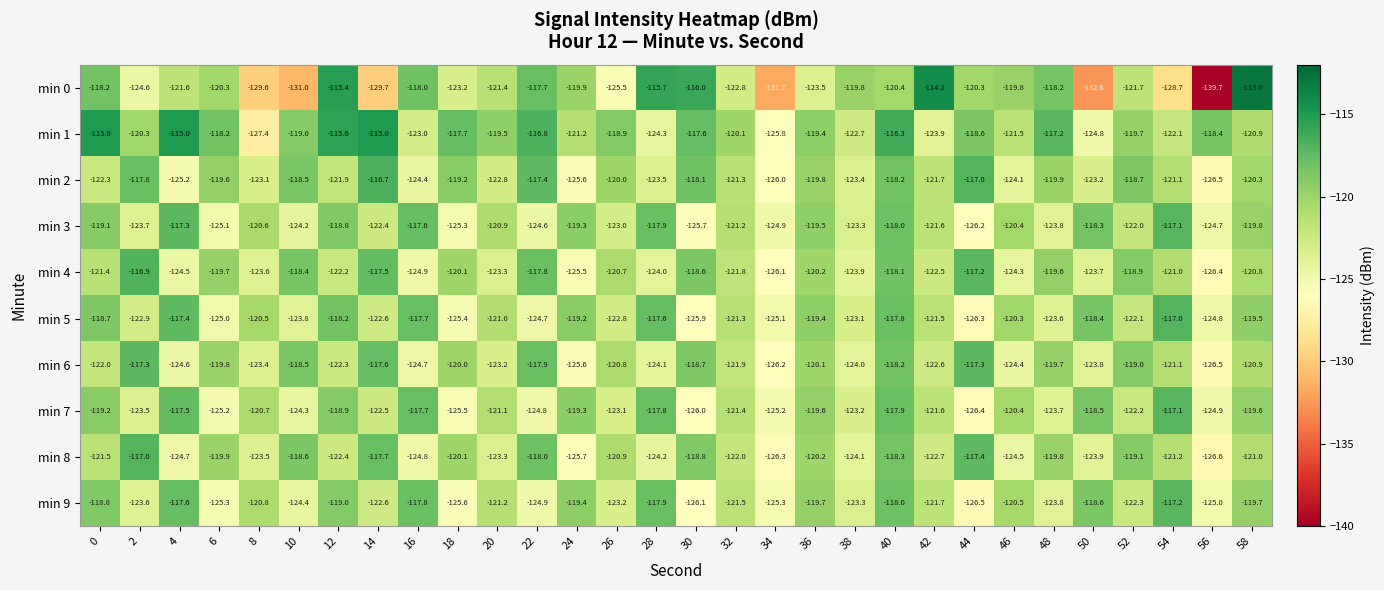

Which series has the widest spread of values?

min 0